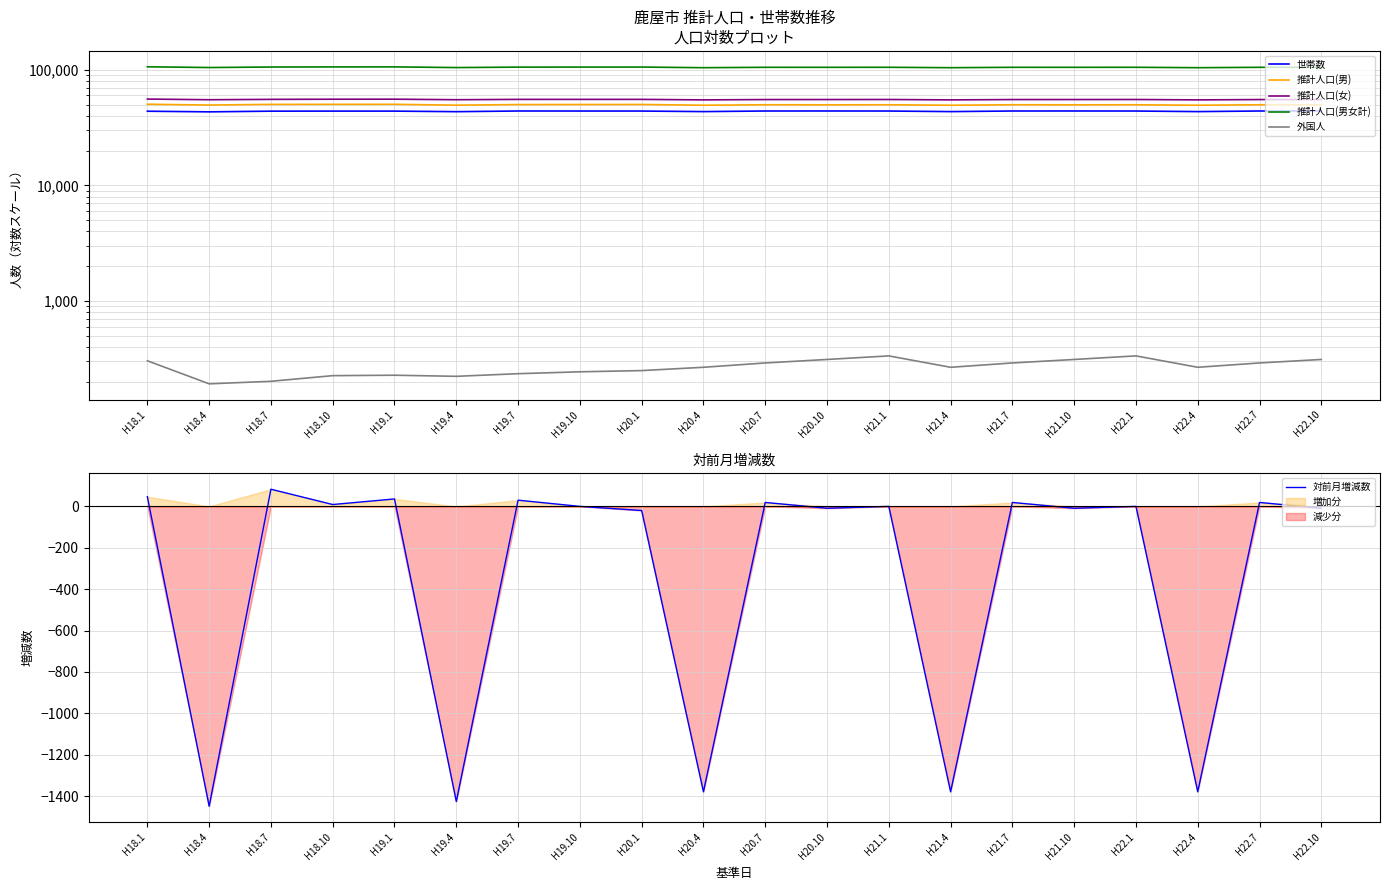

True or false: 推計人口(男) has more than 0 points higher than both neighbors.

True